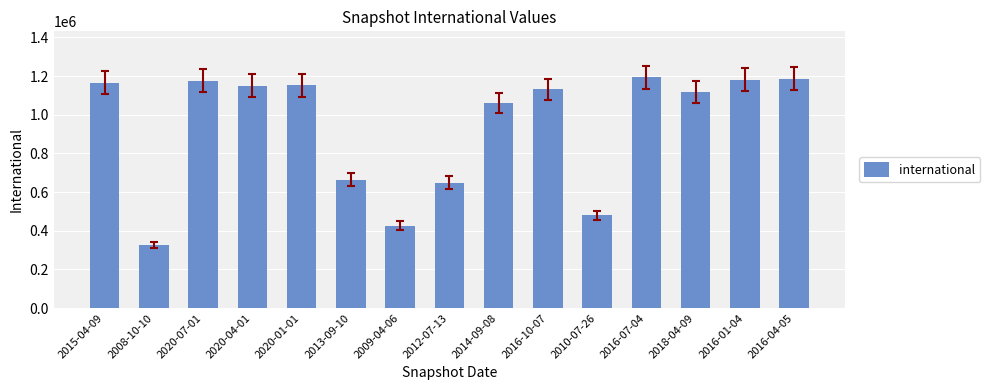

Which has a higher value, 2013-09-10 or 2020-07-01?

2020-07-01